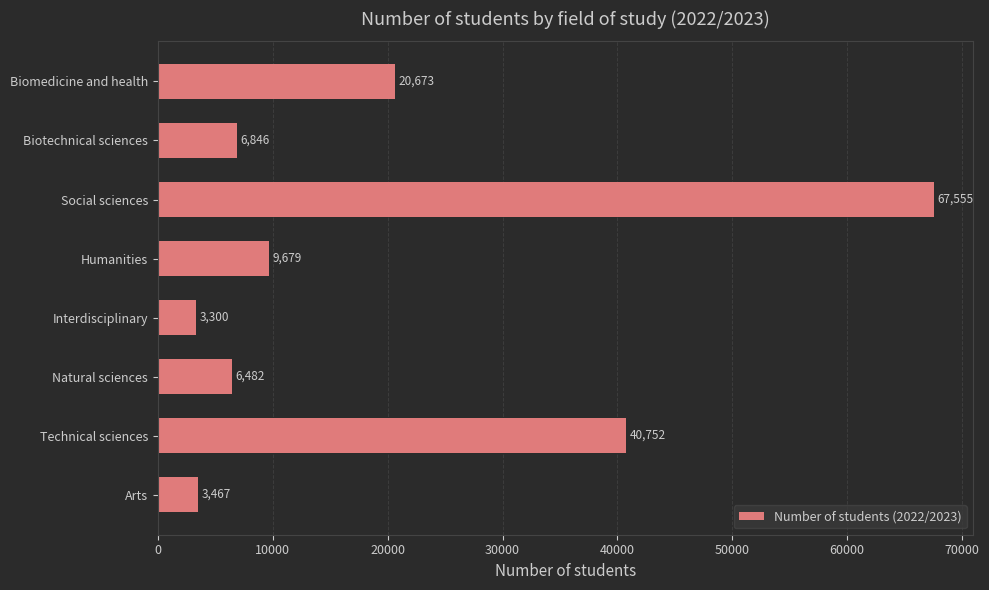

What is the sum of all values?

158754